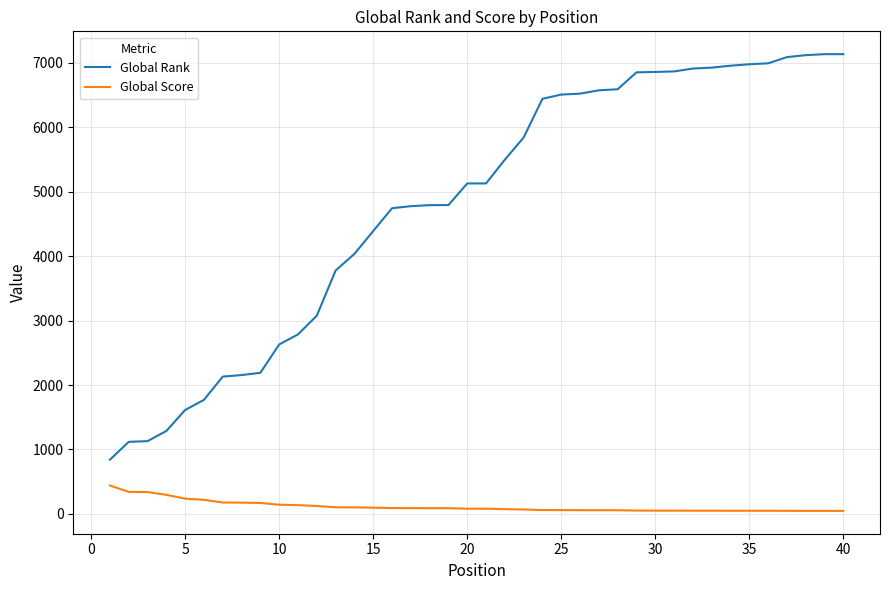

Rank the series by their average value, from lowest to highest.

Global Score, Global Rank